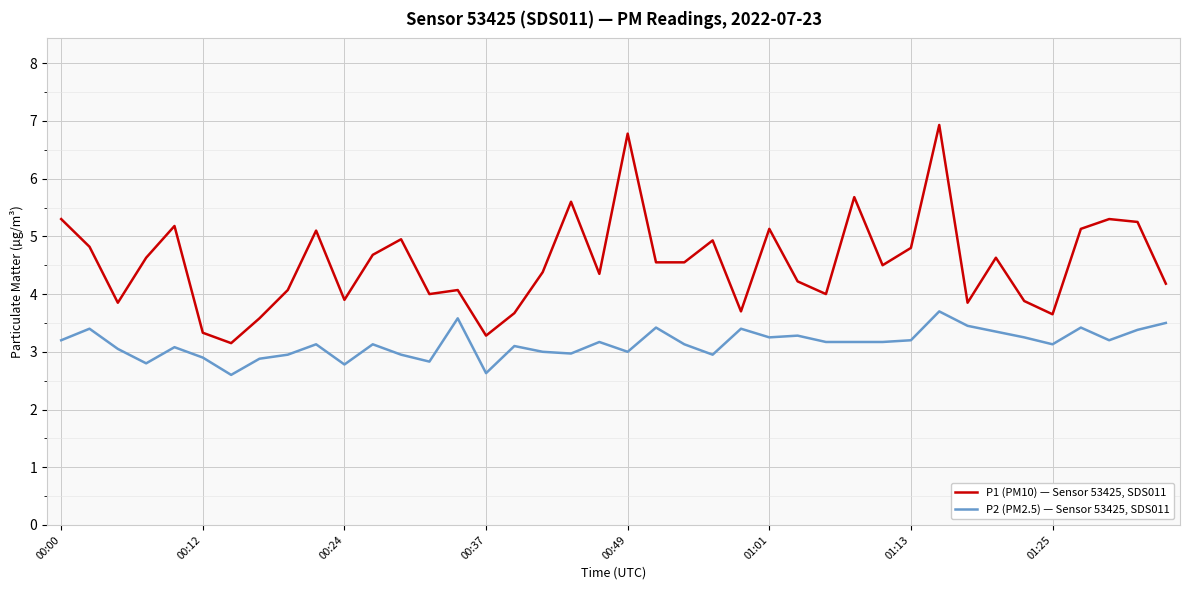

Which series has the widest spread of values?

P1 (PM10) — Sensor 53425, SDS011